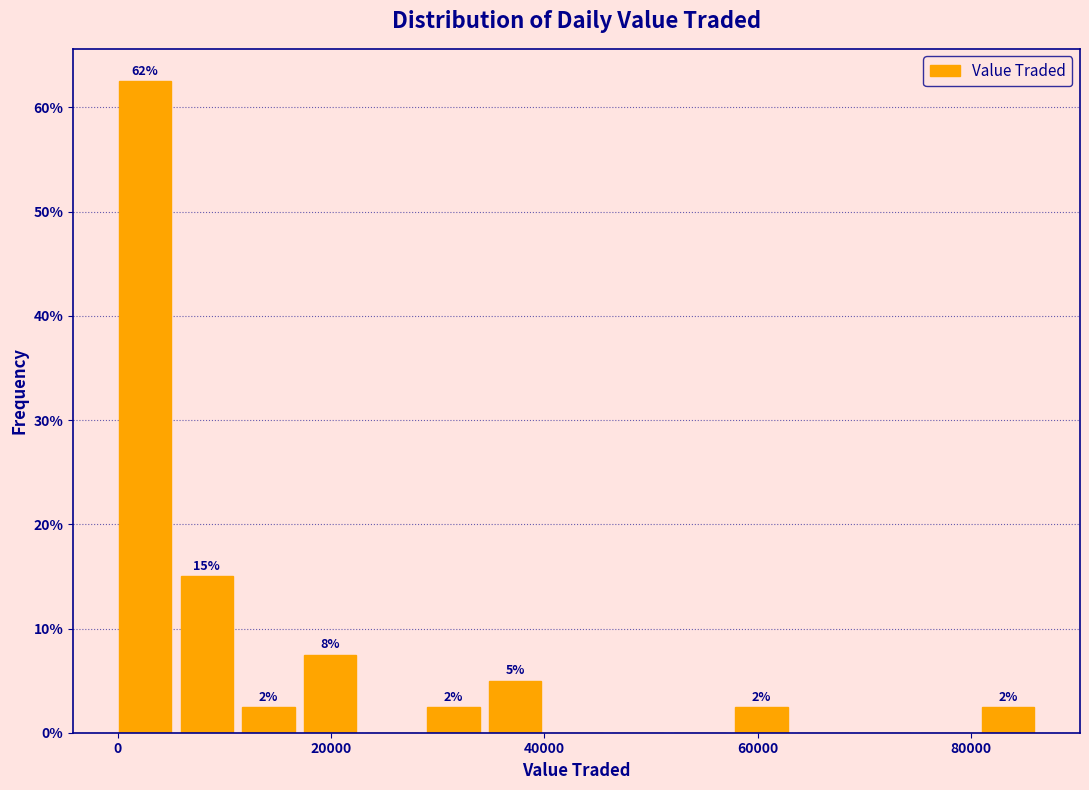

Around what value on the x-axis is the tallest bar? Give the approximate position of its centre, as read against the axis.

2000